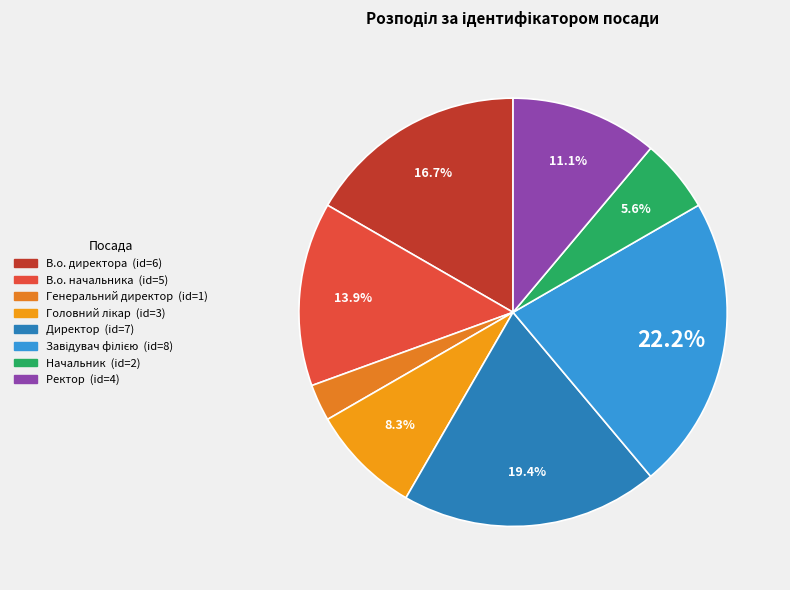

What percentage is NOT represented by Директор?

80.6%